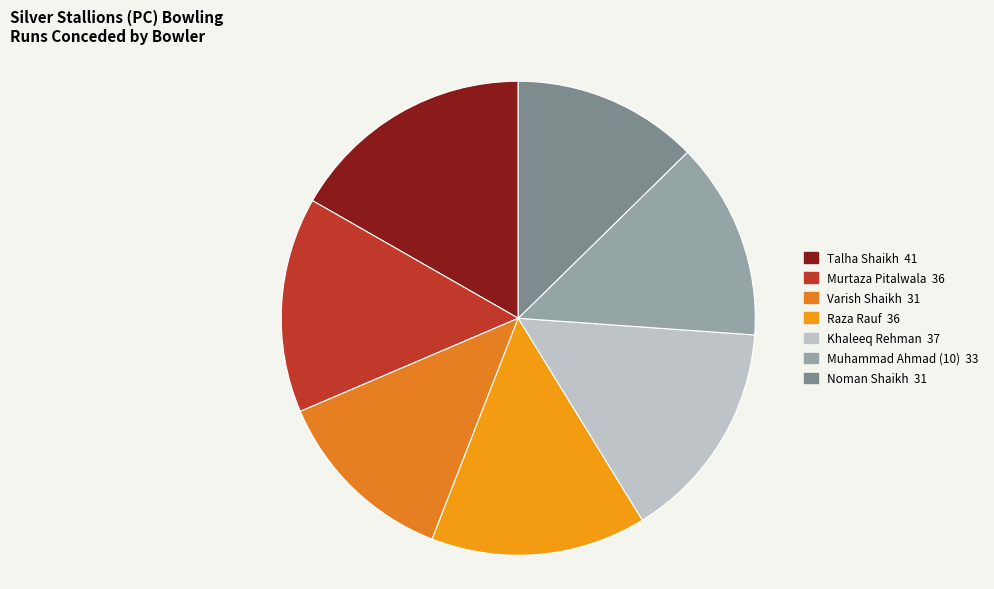

Is there any slice that represents more than half of the pie?

No